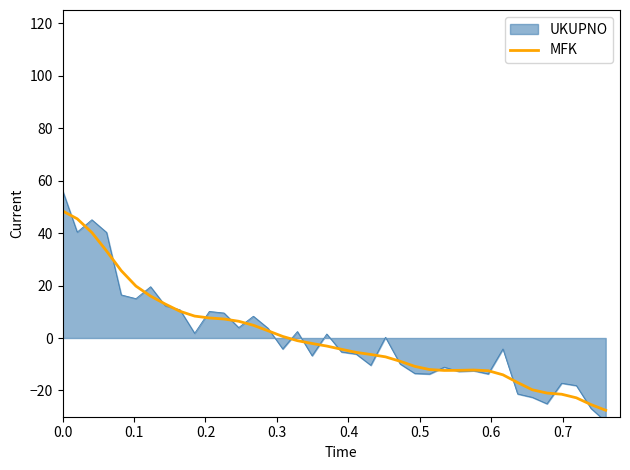

What is the smallest value displayed?

-27.5